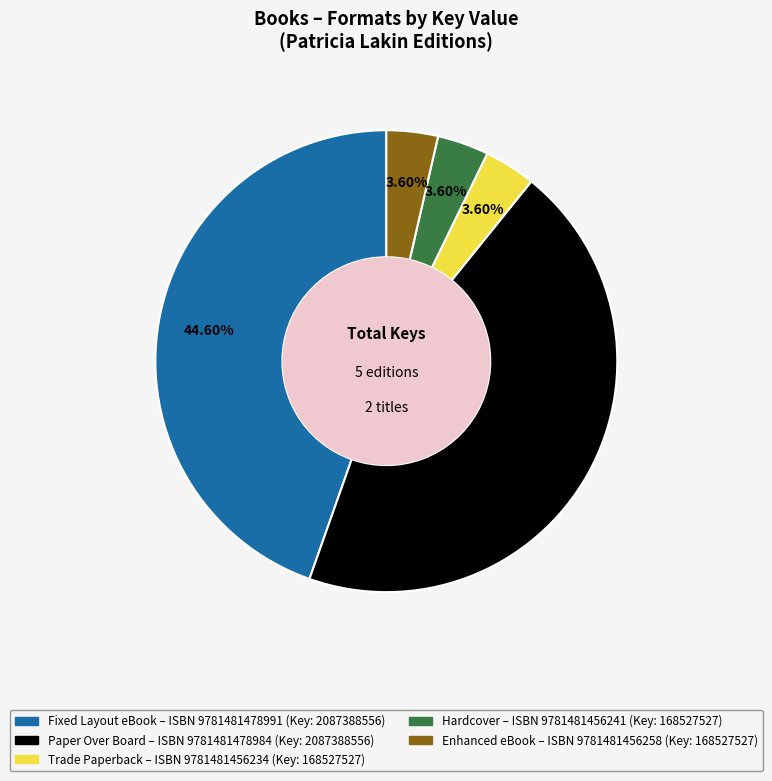

Is there a majority slice in this chart?

No